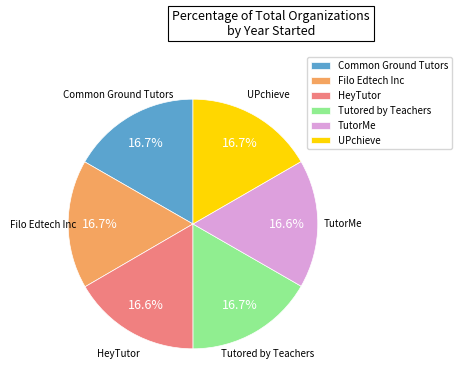

True or false: Filo Edtech Inc accounts for 17% of the total.

True